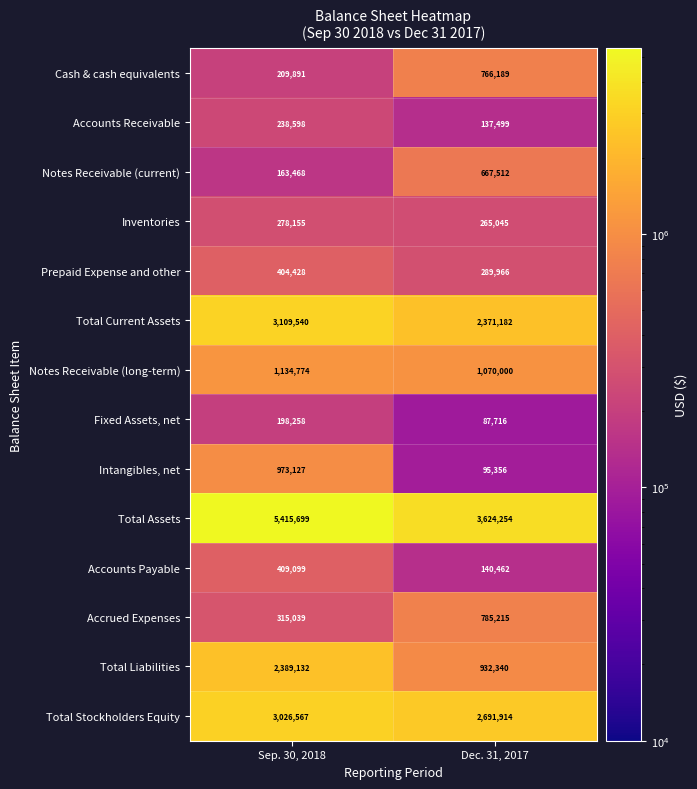

Which series has the largest total across all categories?

Total Assets